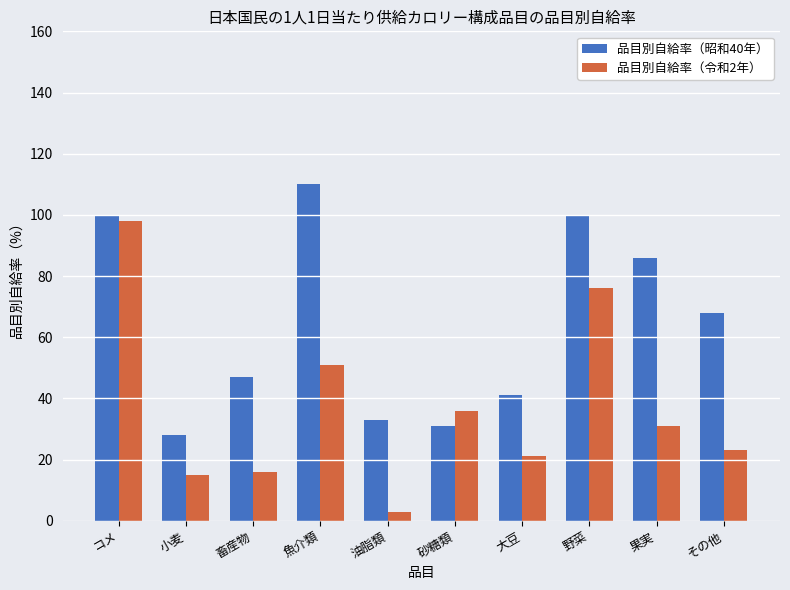

What is the sum of all 品目別自給率（昭和40年） values?

644